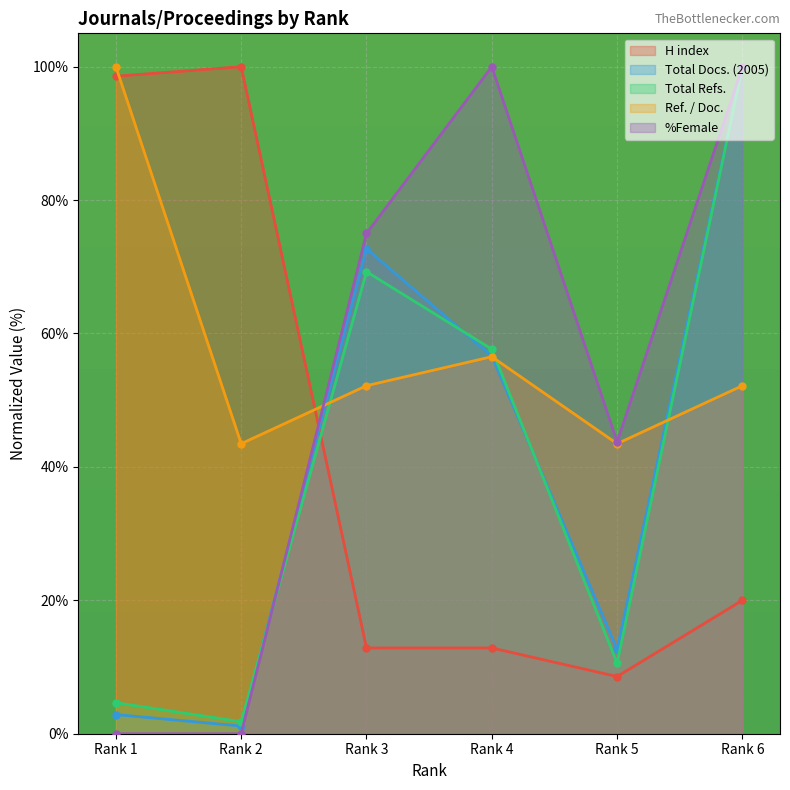

Is the value of H index at Rank 1 greater than the value of Total Docs. (2005) at Rank 1?

Yes